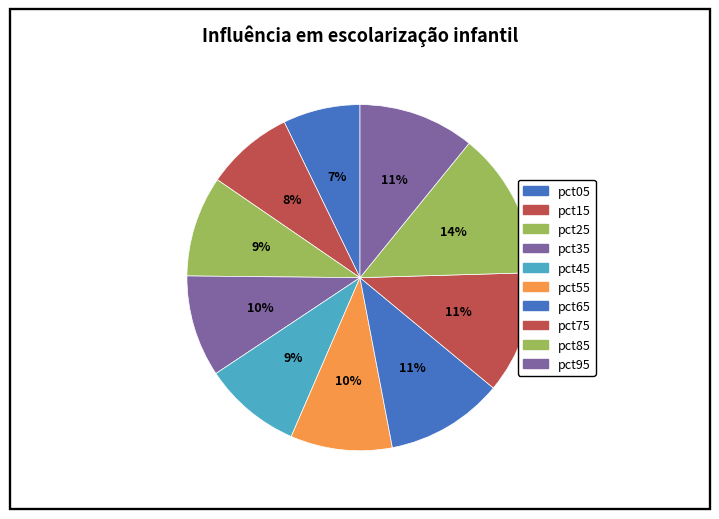

To the nearest percent, what portion does pct85 represent?

14%